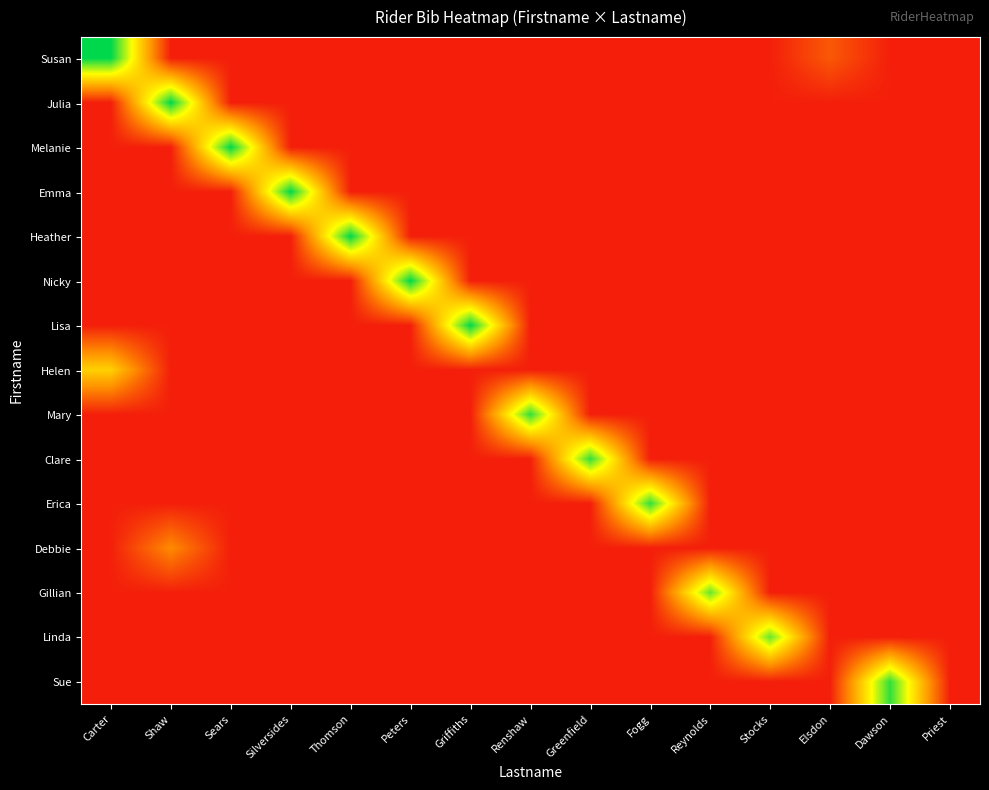

Which series has the largest total across all categories?

Susan